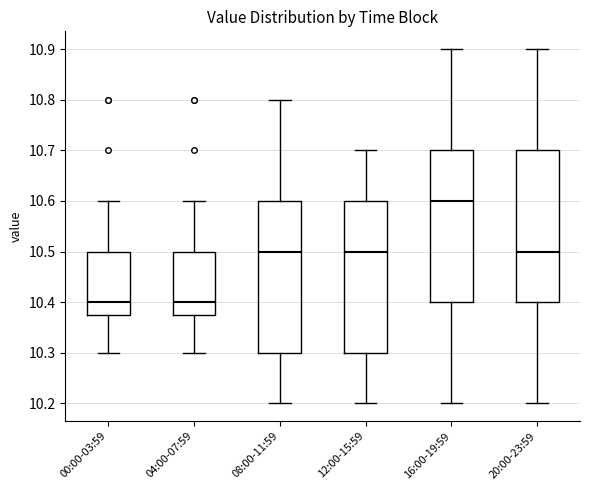

Reading left to right, transcribe this box plot: for each box, give where its median line is, the range the box spans, and where its two whiskers end, as read against the y-axis. The values are not printed on the chart, so give them approximately, as read against the axis.

00:00-03:59: median 10.40, box 10.38 to 10.50, whiskers 10.30 to 10.60
04:00-07:59: median 10.40, box 10.38 to 10.50, whiskers 10.30 to 10.60
08:00-11:59: median 10.50, box 10.30 to 10.60, whiskers 10.20 to 10.80
12:00-15:59: median 10.50, box 10.30 to 10.60, whiskers 10.20 to 10.70
16:00-19:59: median 10.60, box 10.40 to 10.70, whiskers 10.20 to 10.90
20:00-23:59: median 10.50, box 10.40 to 10.70, whiskers 10.20 to 10.90